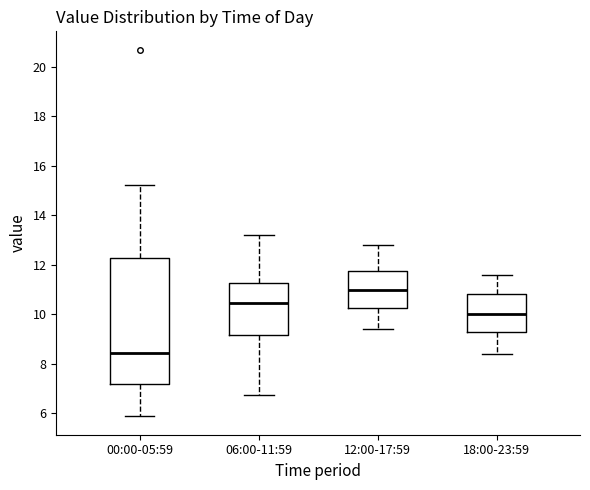

Which box has the highest median line?

12:00-17:59